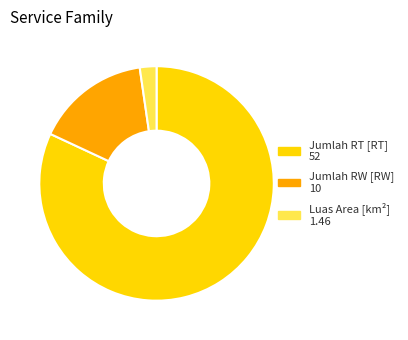

Does Jumlah RW [RW] account for over 50% of the chart?

No